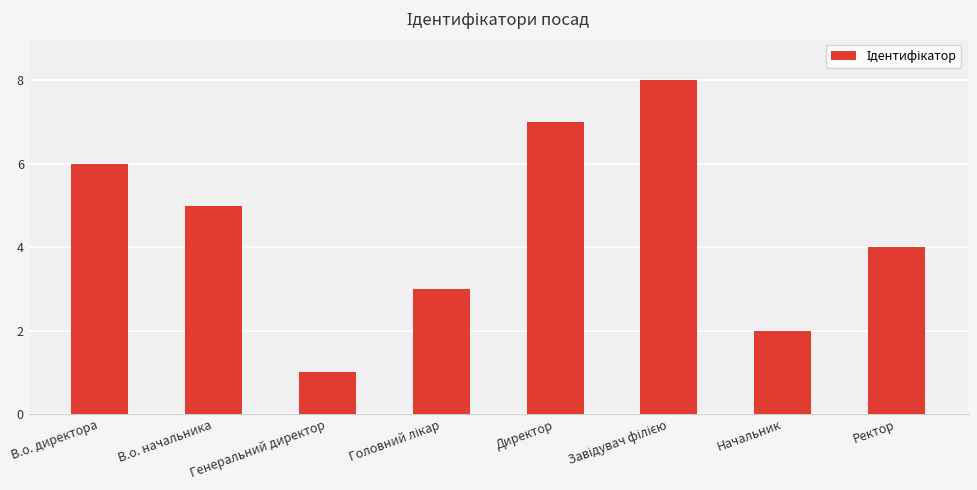

At which category does the chart reach its minimum across all series?

Генеральний директор